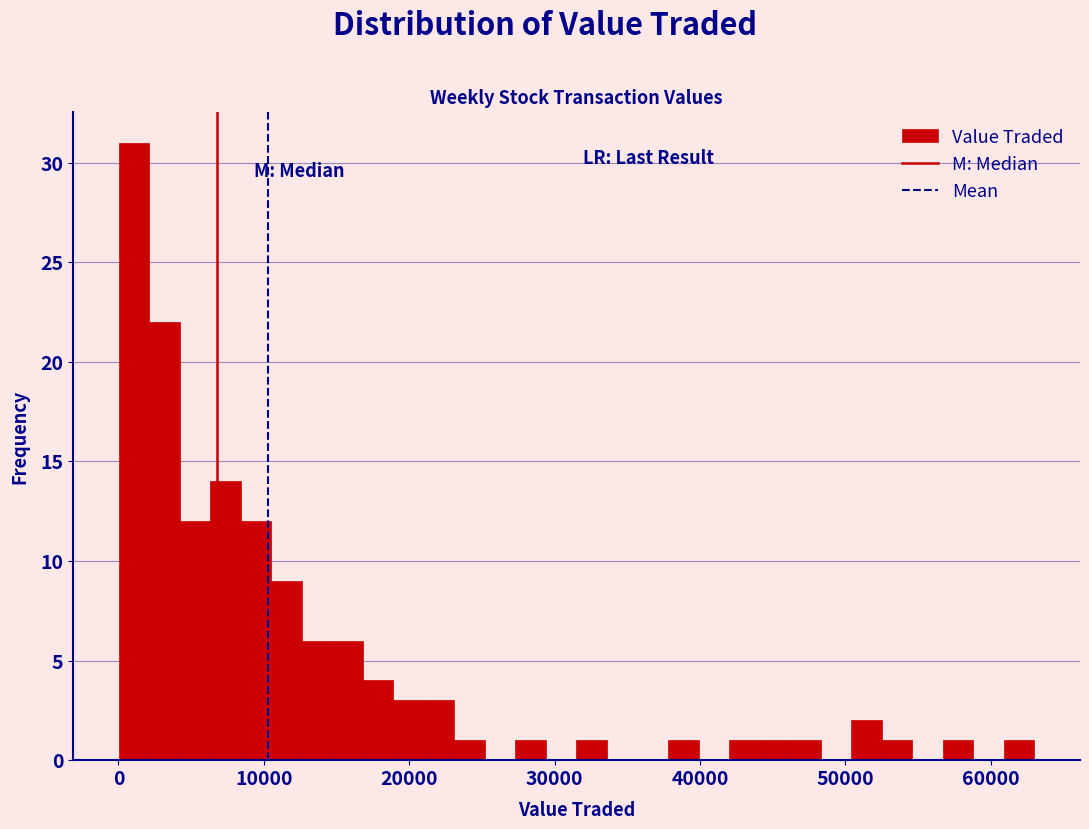

Around what value on the x-axis is the tallest bar? Give the approximate position of its centre, as read against the axis.

1000